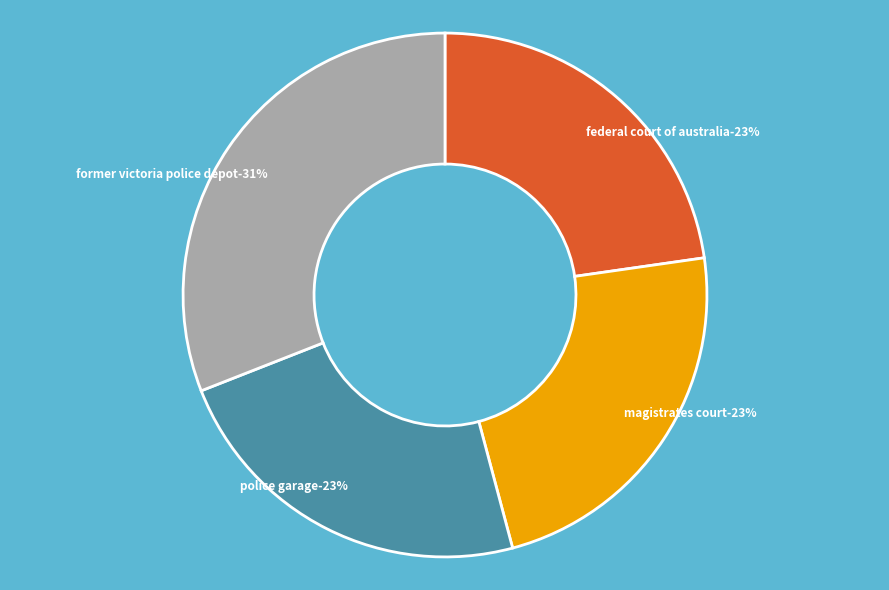

Does any single category account for the majority?

No